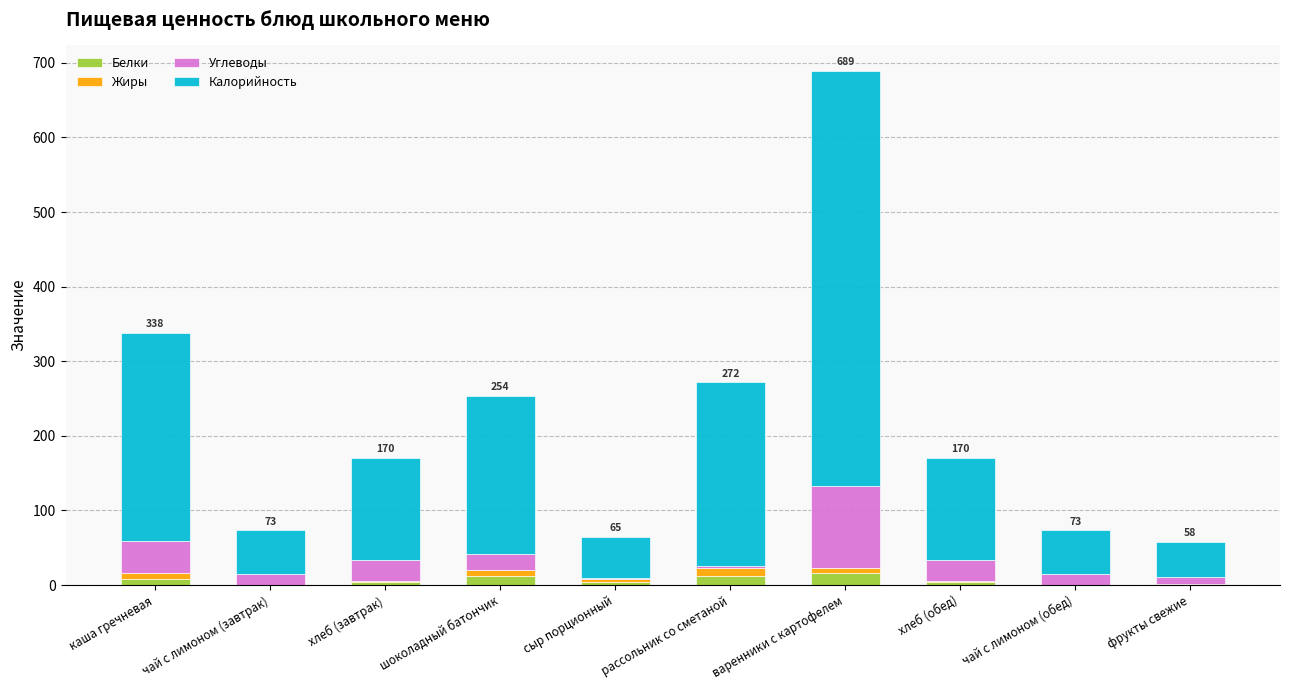

At which category is the sum across all series the highest?

варенники с картофелем